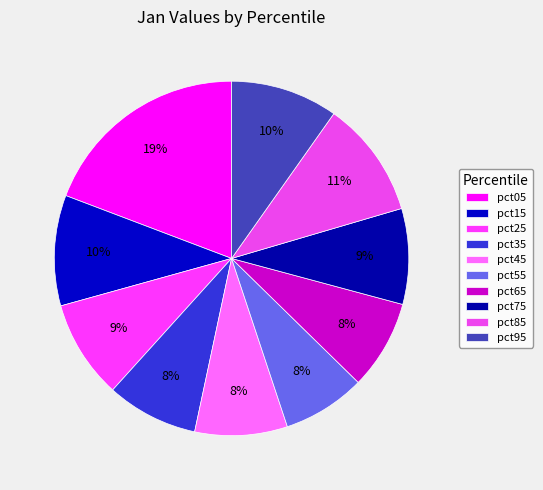

To the nearest percent, what is the combined percentage of pct15 and pct45?

19%